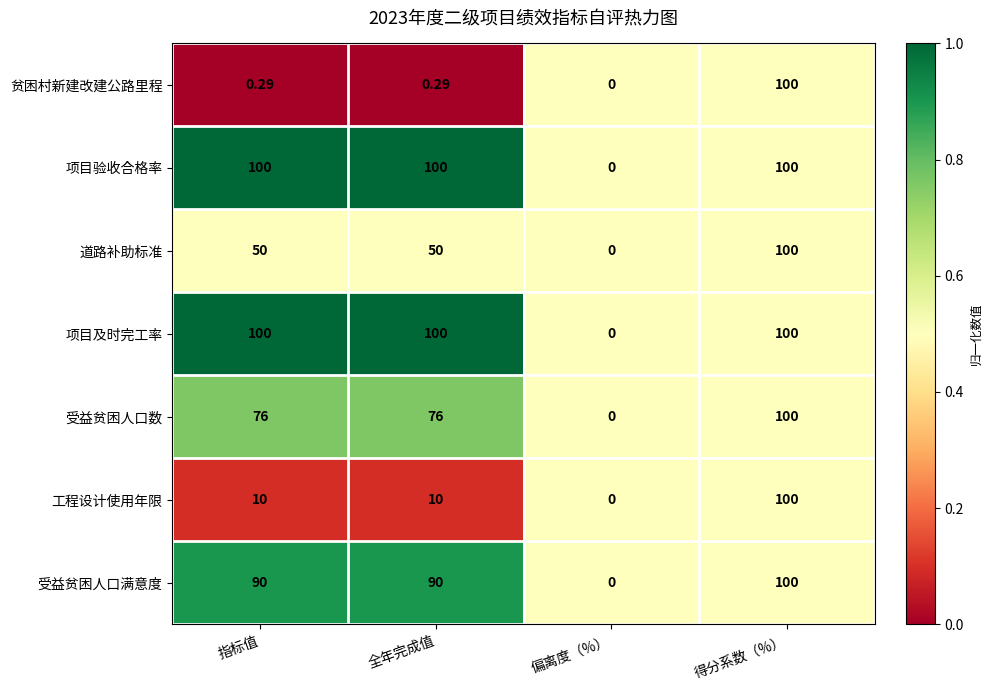

Which category has the lowest value in the 贫困村新建改建公路里程 series?

偏离度（%）